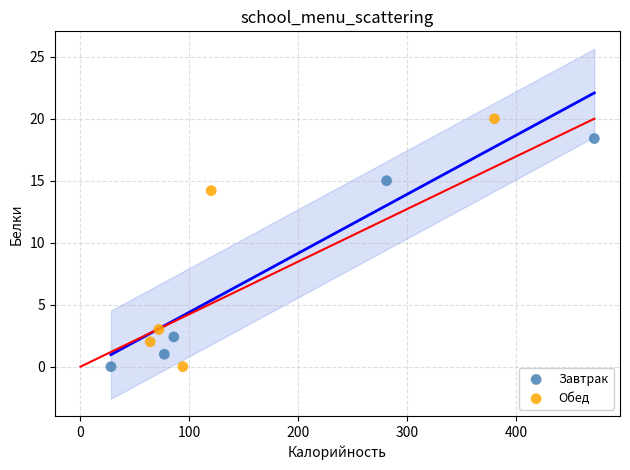

Which series has the largest Y range (max minus min)?

Обед